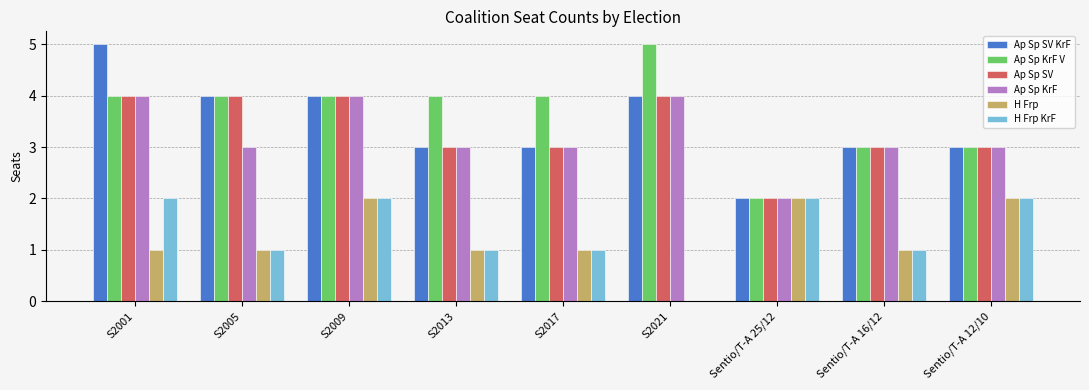

What is the sum of all H Frp KrF values?

12